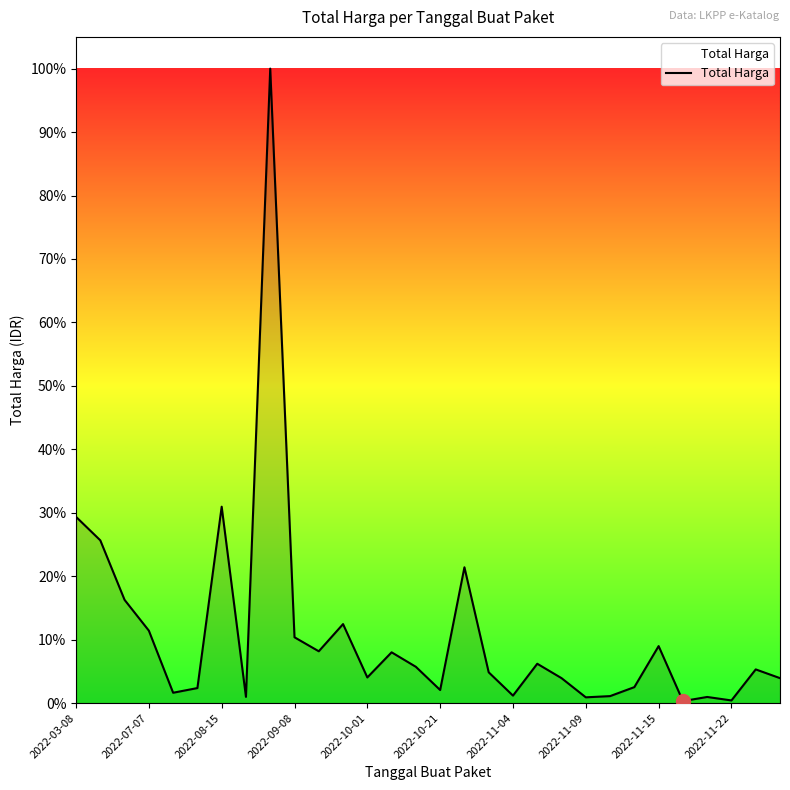

Does the chart display data point markers on the line(s)?

No